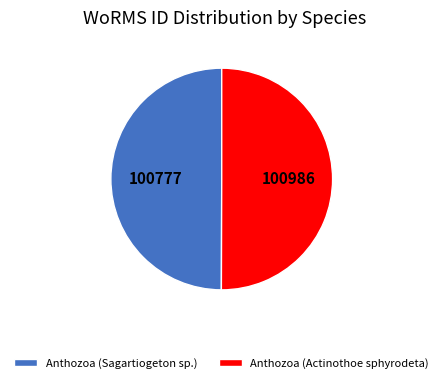

True or false: Anthozoa (Actinothoe sphyrodeta) accounts for 37% of the total.

False